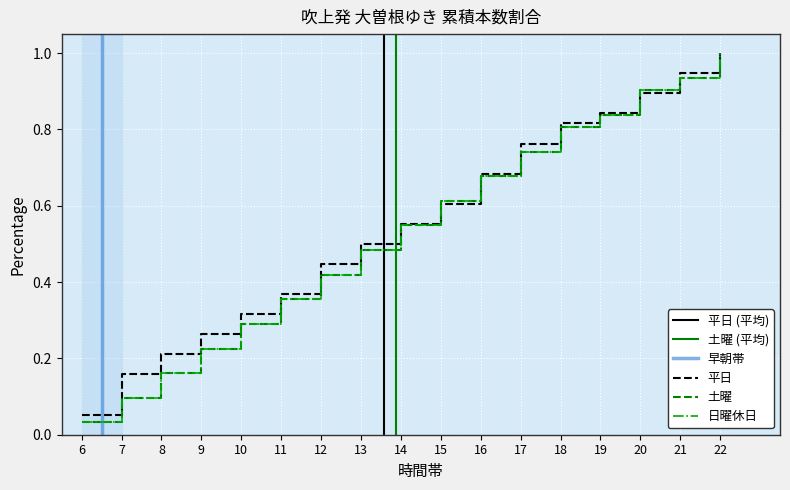

What is the difference between the maximum and minimum values in the 平日 series?

1.0